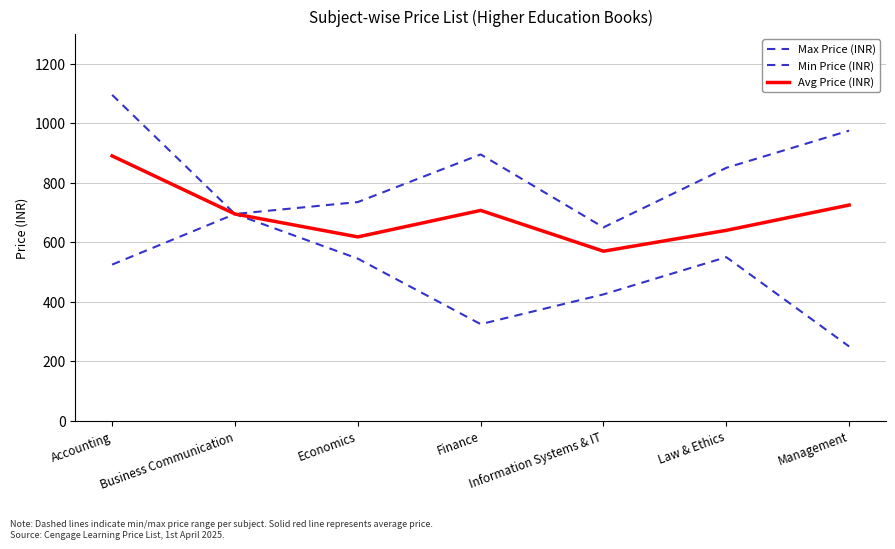

At which category does Min Price (INR) reach its first local peak?

Business Communication